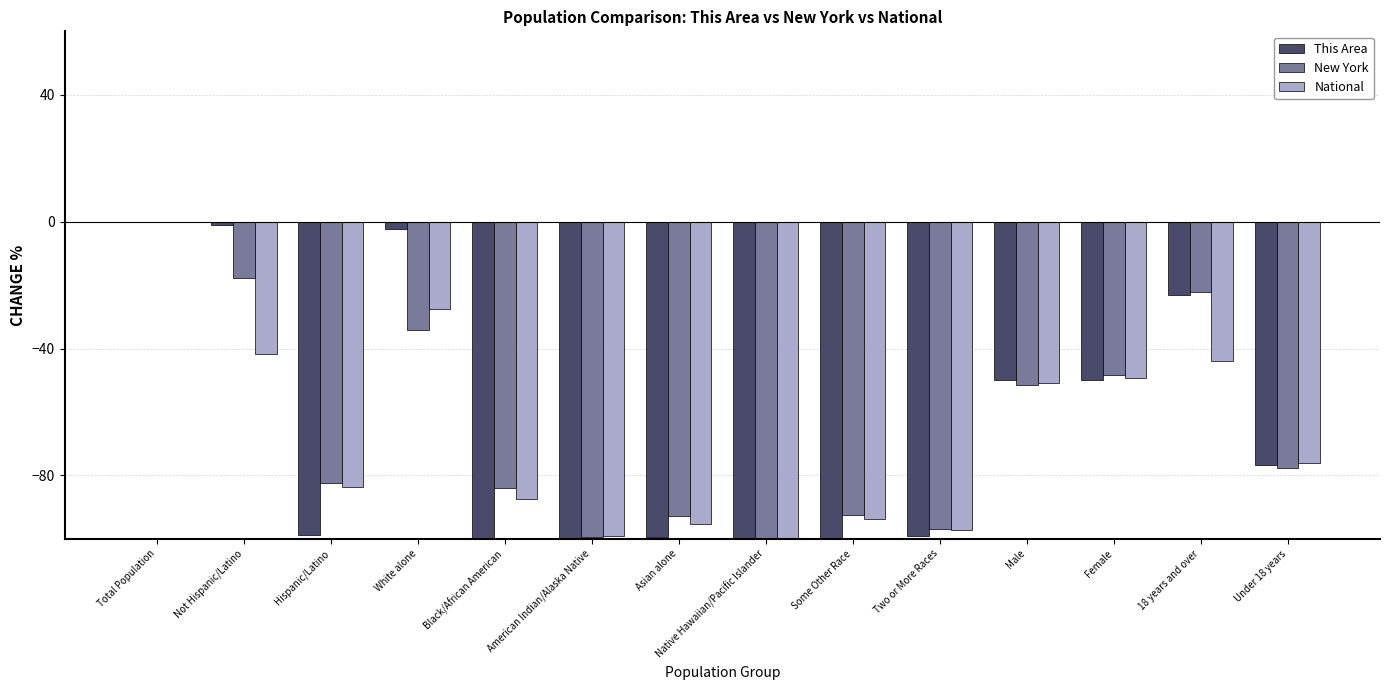

Are the bars grouped side by side (vs. stacked)?

Yes